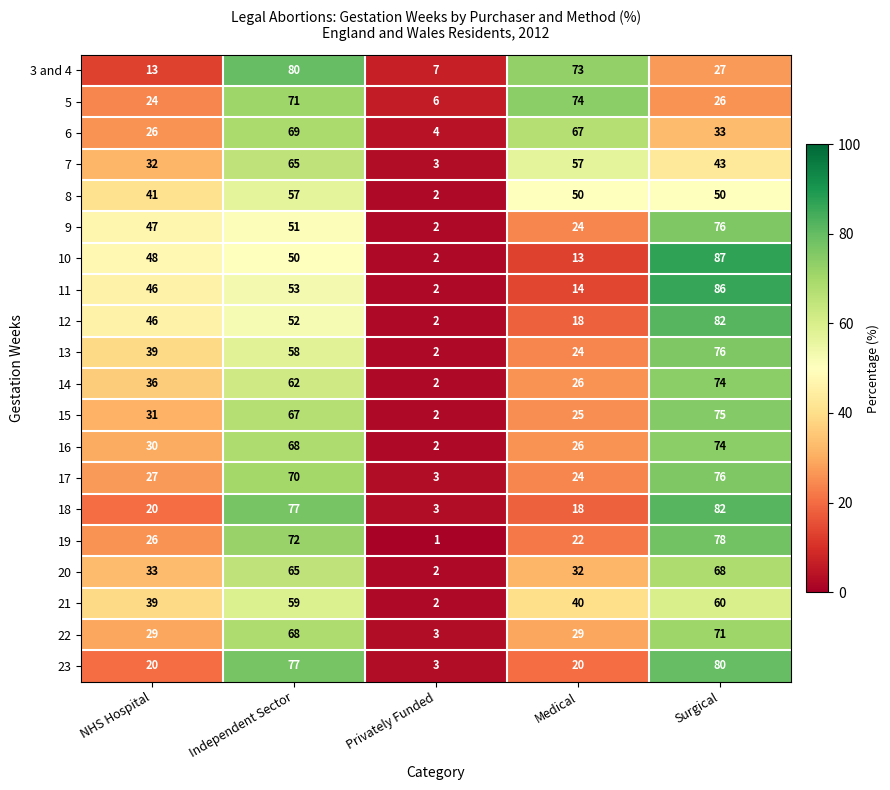

Which series changed the most between Independent Sector and Surgical?

3 and 4